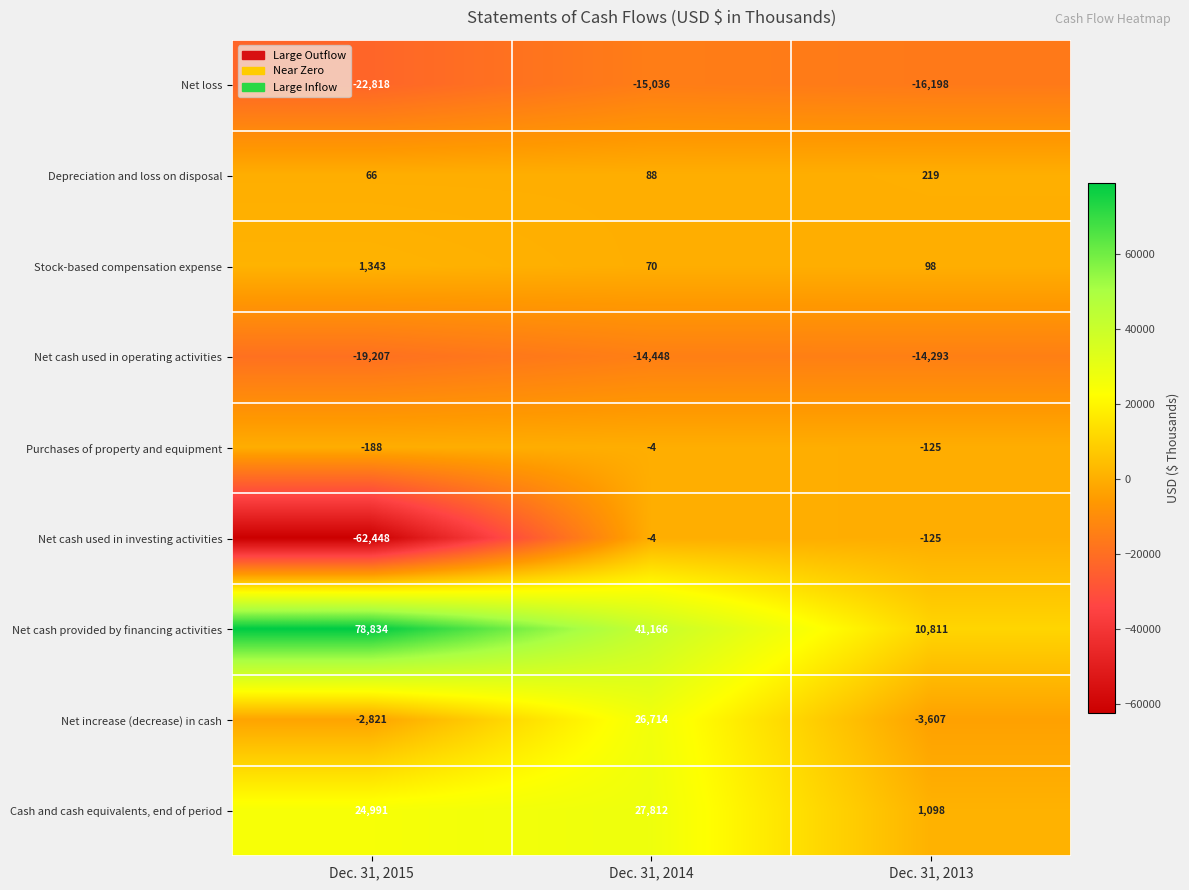

True or false: Depreciation and loss on disposal has a value of 23 at Dec. 31, 2015.

False